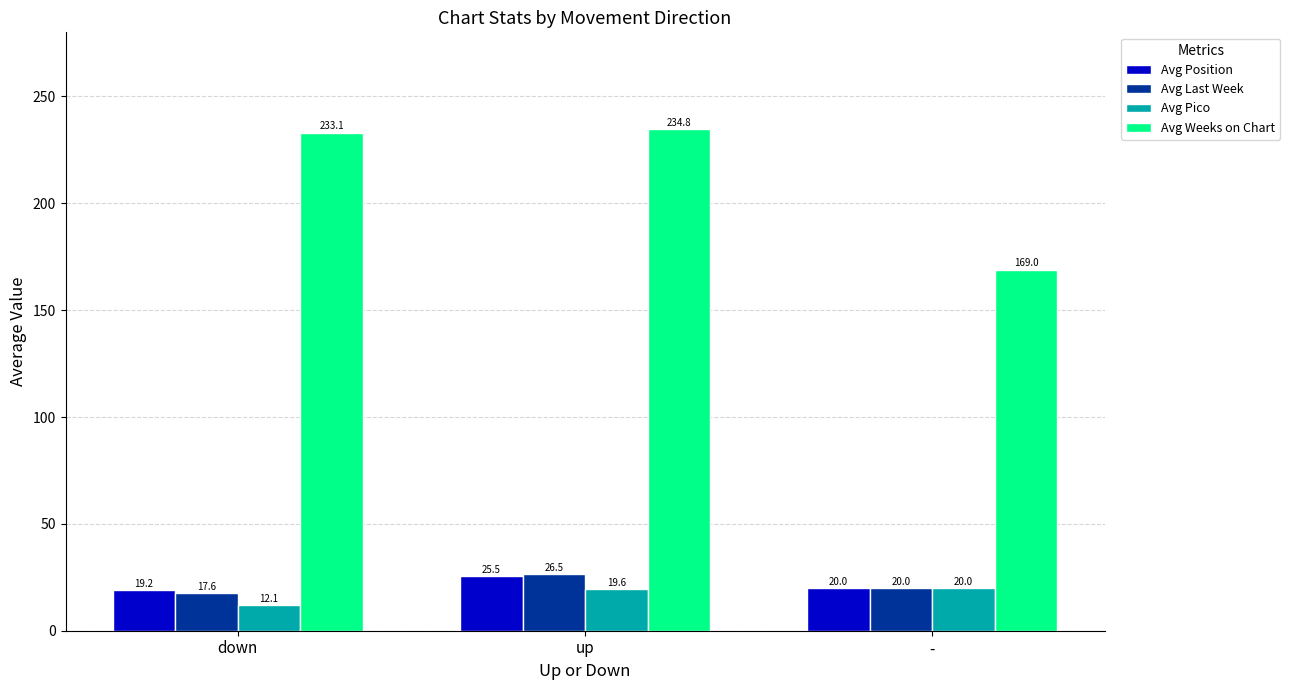

Reading left to right, transcribe all the data shown in this chart.

Avg Position: down=19.2	up=25.5	-=20.0
Avg Last Week: down=17.6	up=26.5	-=20.0
Avg Pico: down=12.1	up=19.6	-=20.0
Avg Weeks on Chart: down=233.1	up=234.8	-=169.0